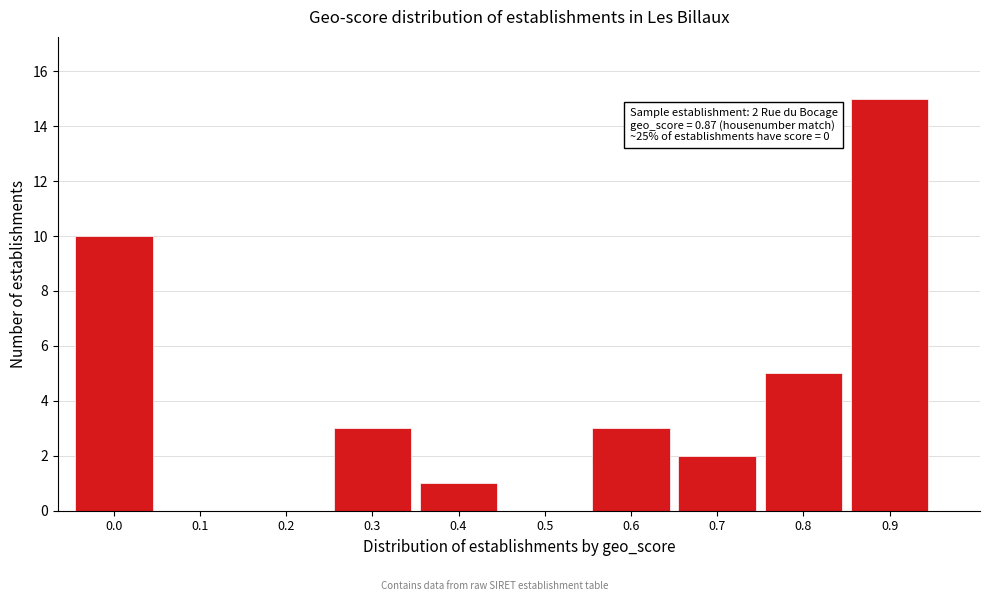

Reading left to right, transcribe all the data shown in this chart.

0.0=10	0.1=0	0.2=0	0.3=3	0.4=1	0.5=0	0.6=3	0.7=2	0.8=5	0.9=15